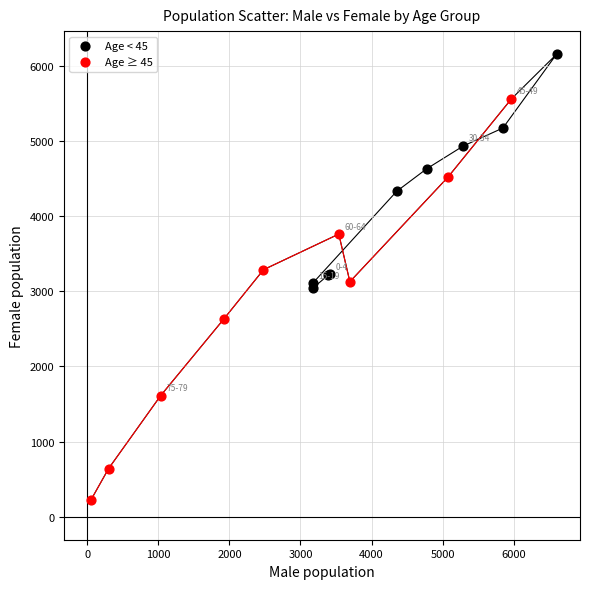

Which series has the largest Y range (max minus min)?

Age ≥ 45